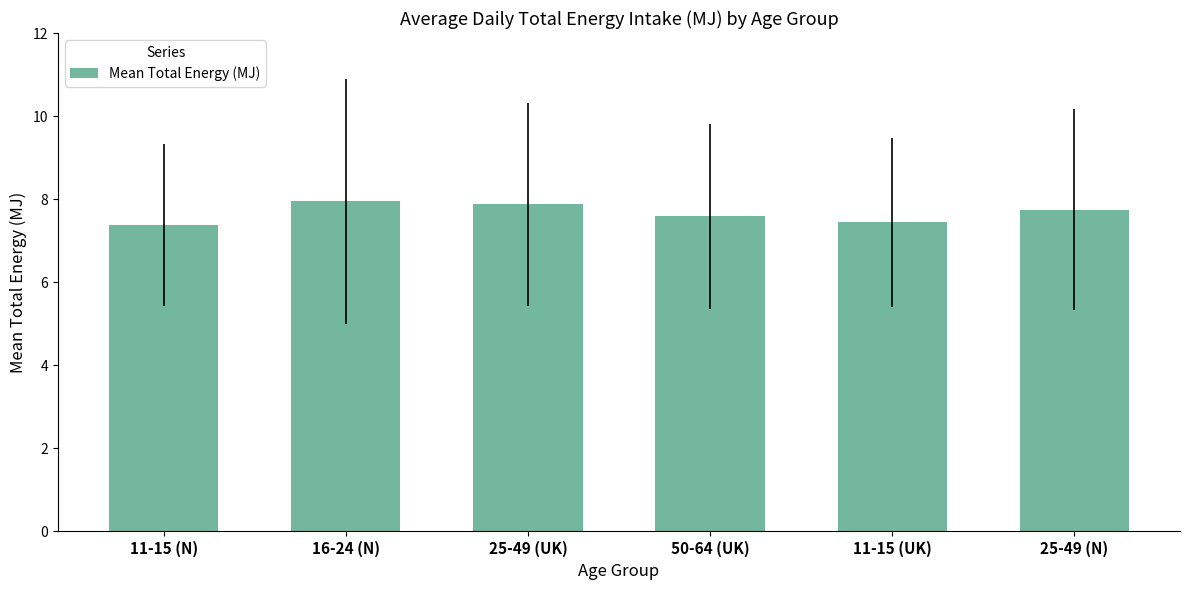

What is the smallest value displayed?

7.4